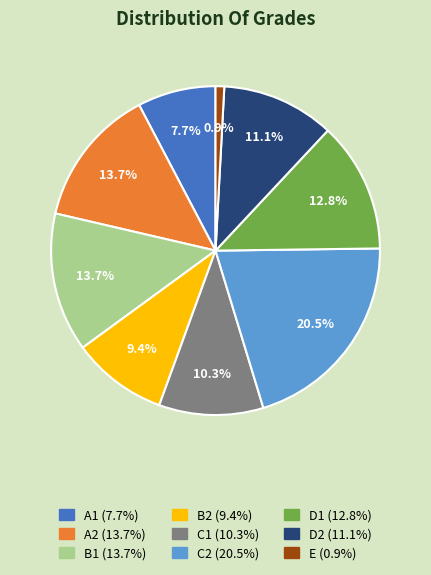

What percentage is the A2 slice, to the nearest percent?

14%